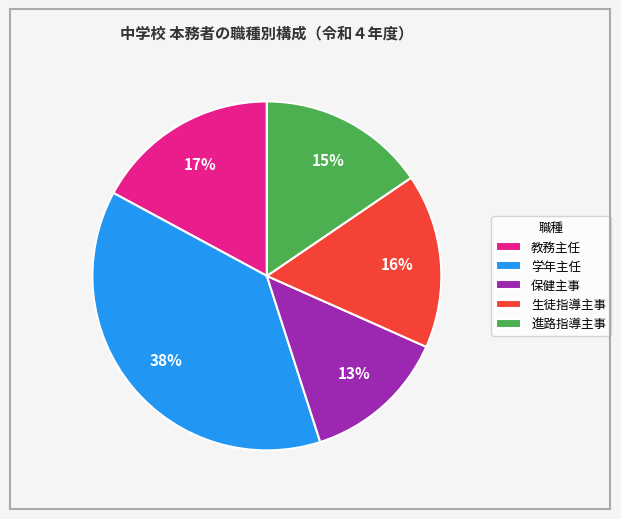

Which slice is the smallest?

保健主事